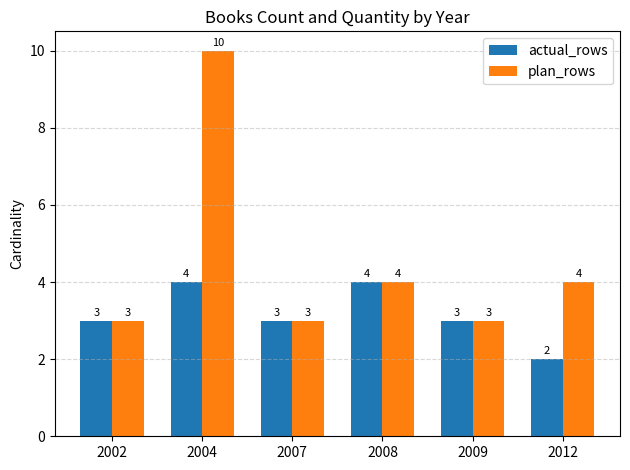

The plan_rows series shows 4 at 2002. True or false?

False